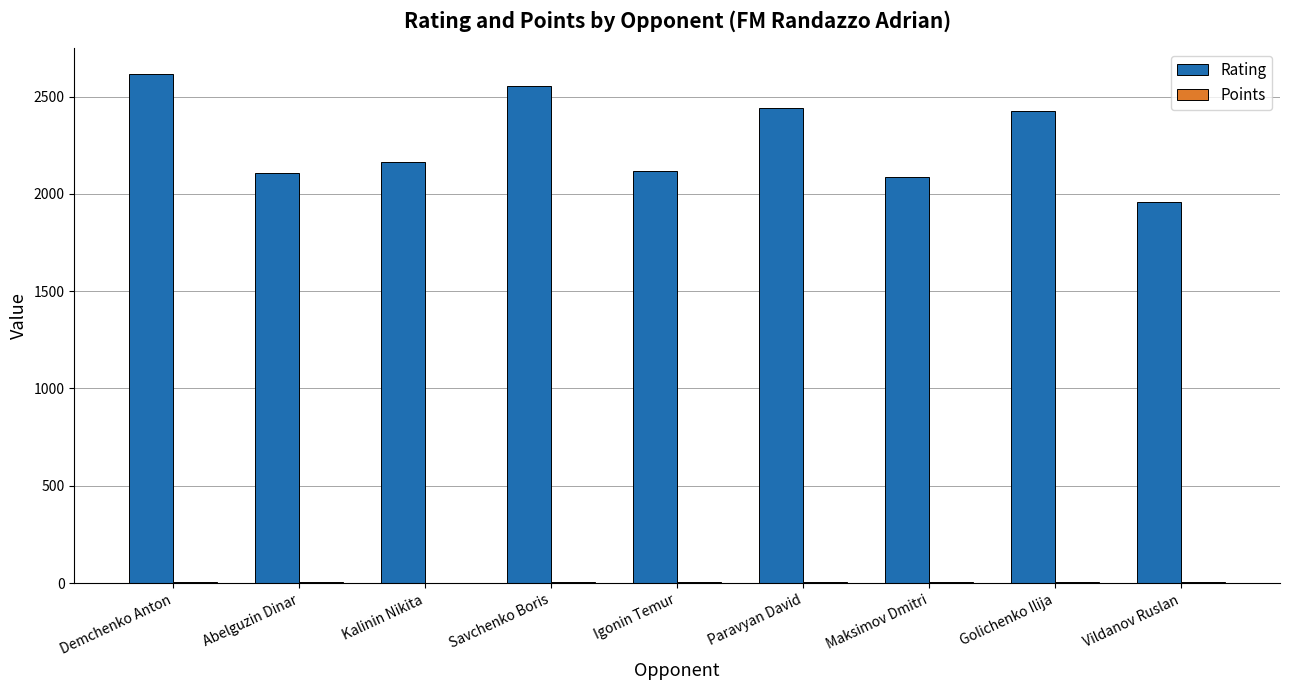

Does the chart contain stacked bars?

No